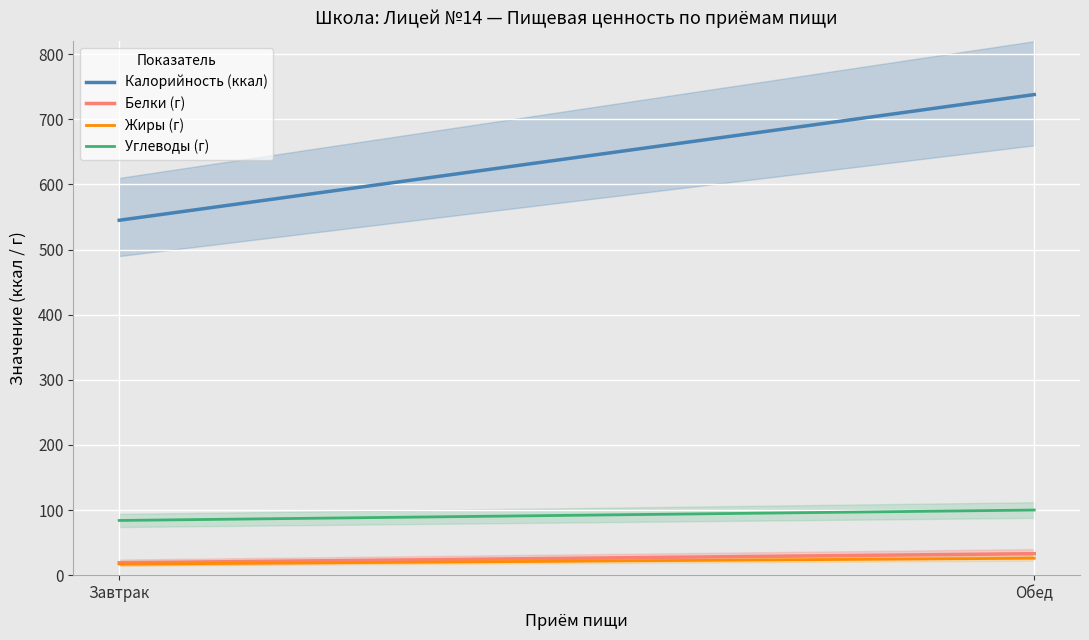

What value does the Жиры series have at Обед?

26